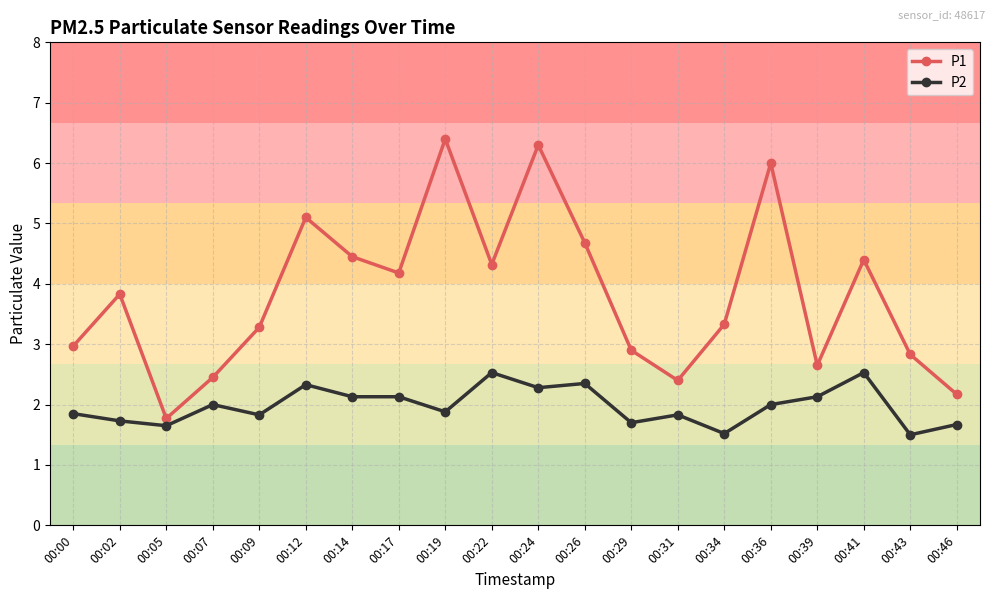

List the series in order of their overall mean, lowest first.

P2, P1